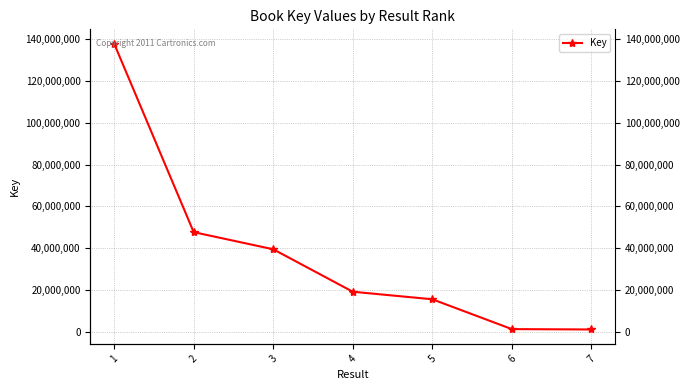

What is the sum of the values at 4 and 5?

34951772